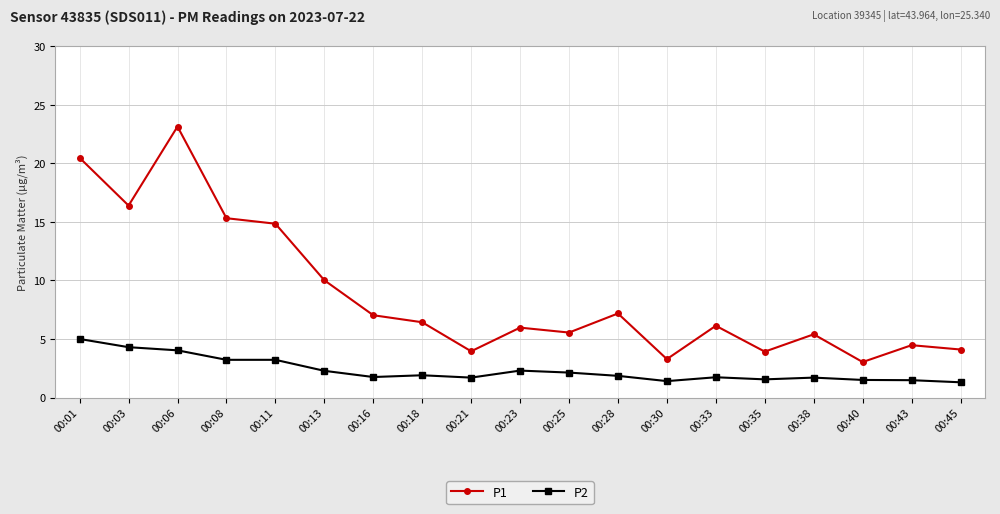

List the series in order of their overall mean, highest first.

P1, P2